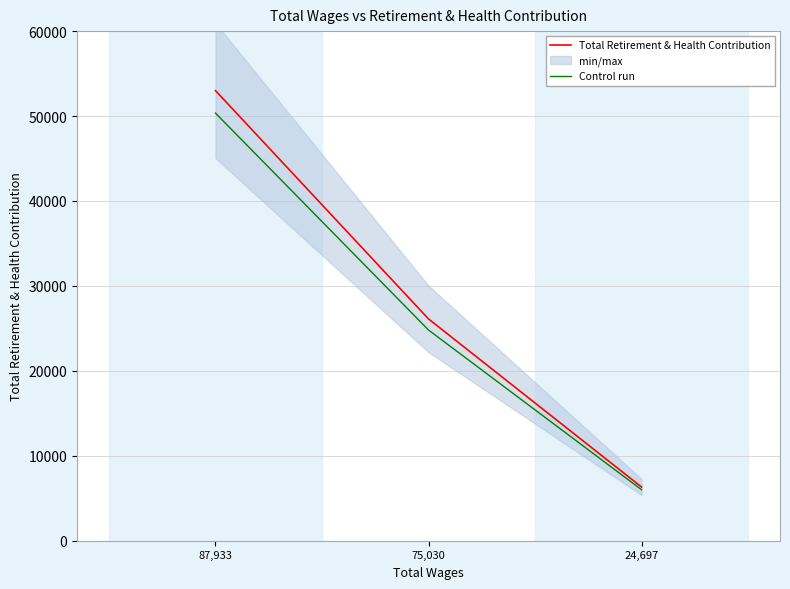

Where does the Total Retirement & Health Contribution series first go above 26112?

87,933